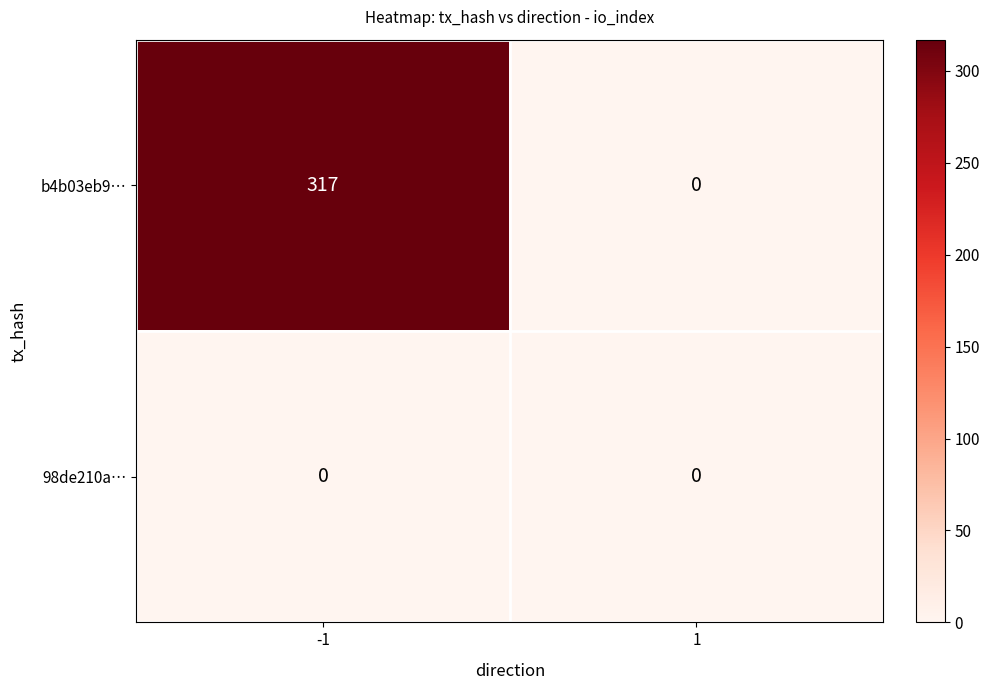

How many distinct data groups are displayed?

2